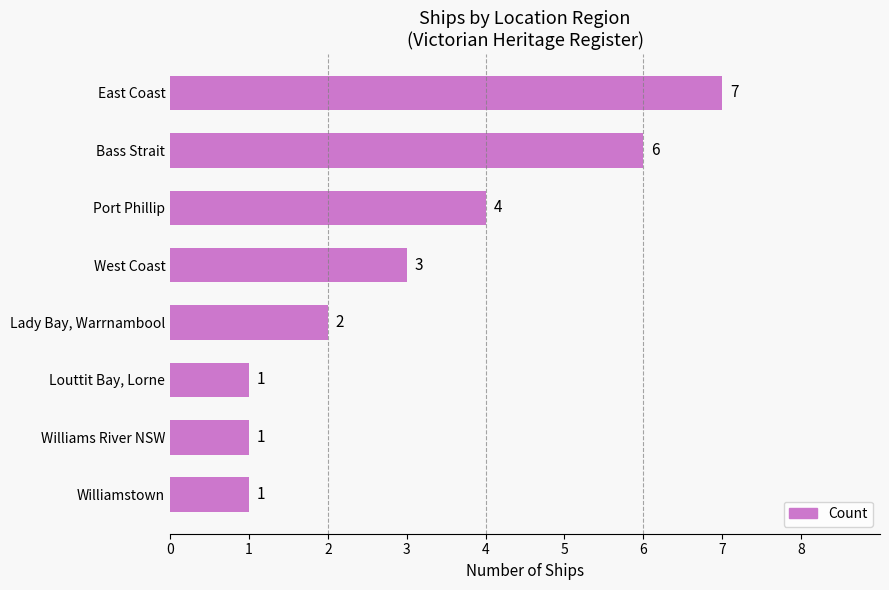

Are the bars horizontal?

Yes